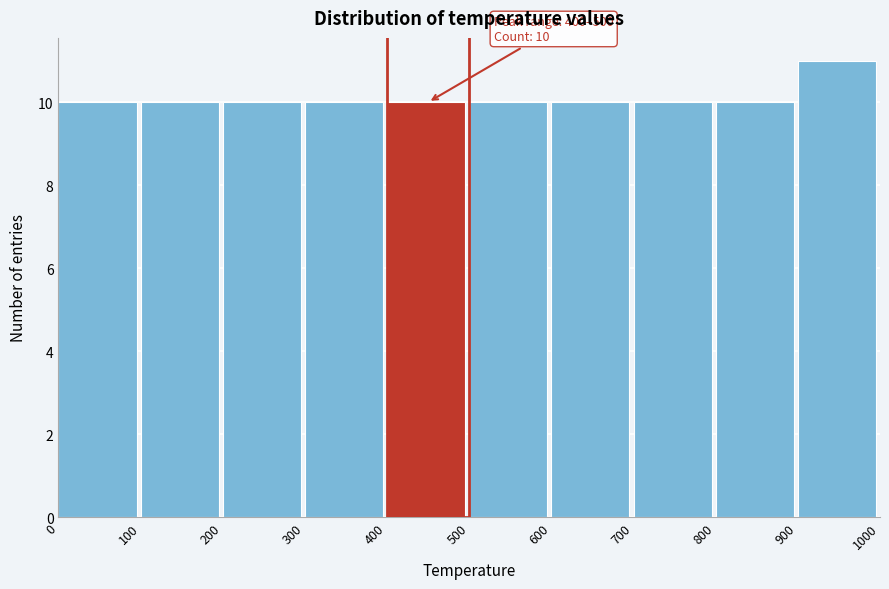

Which range on the x-axis has the tallest bar?

900 to 1000